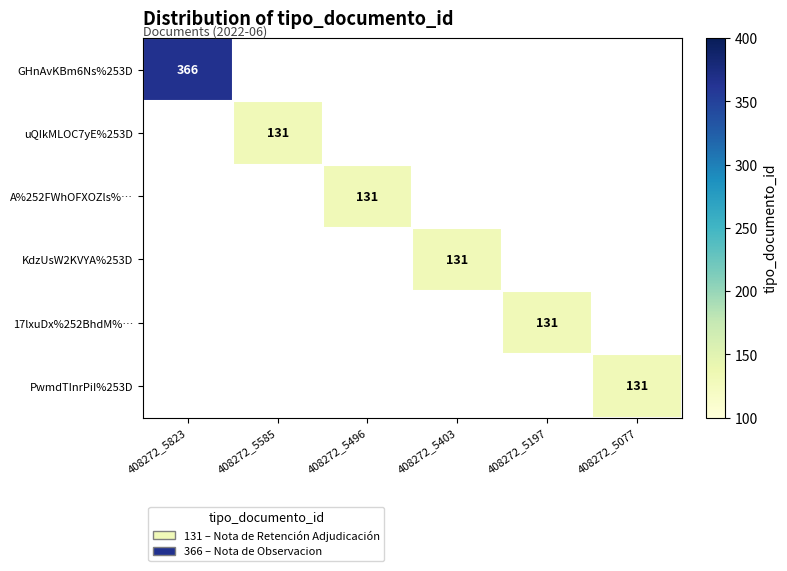

List the labels in order of A%252FWhOFXOZls%… value, largest first.

408272_5823, 408272_5585, 408272_5496, 408272_5403, 408272_5197, 408272_5077